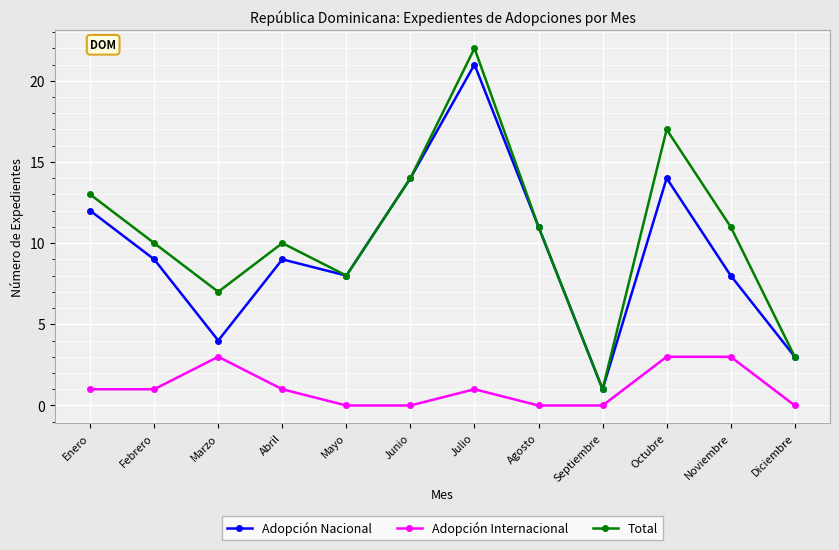

Which series has the largest total across all categories?

Total